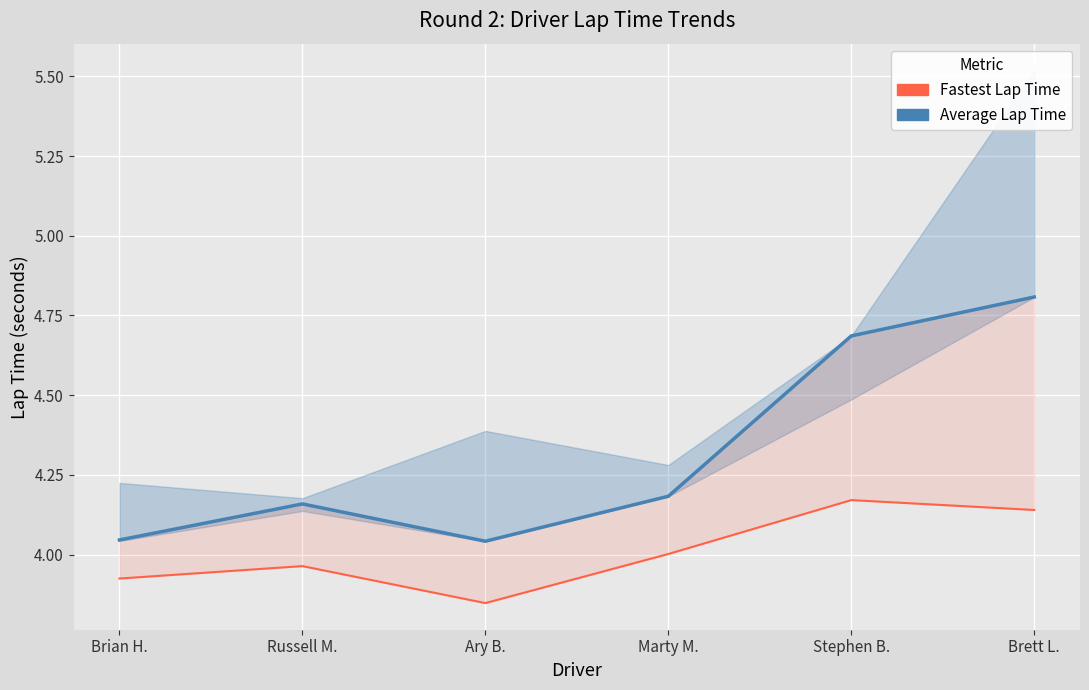

Reading left to right, list all the values displayed in this chart.

Average Lap Time: Brian H.=4.0	Russell M.=4.2	Ary B.=4.0	Marty M.=4.2	Stephen B.=4.7	Brett L.=4.8
Fastest Lap Time: Brian H.=3.9	Russell M.=4.0	Ary B.=3.8	Marty M.=4.0	Stephen B.=4.2	Brett L.=4.1